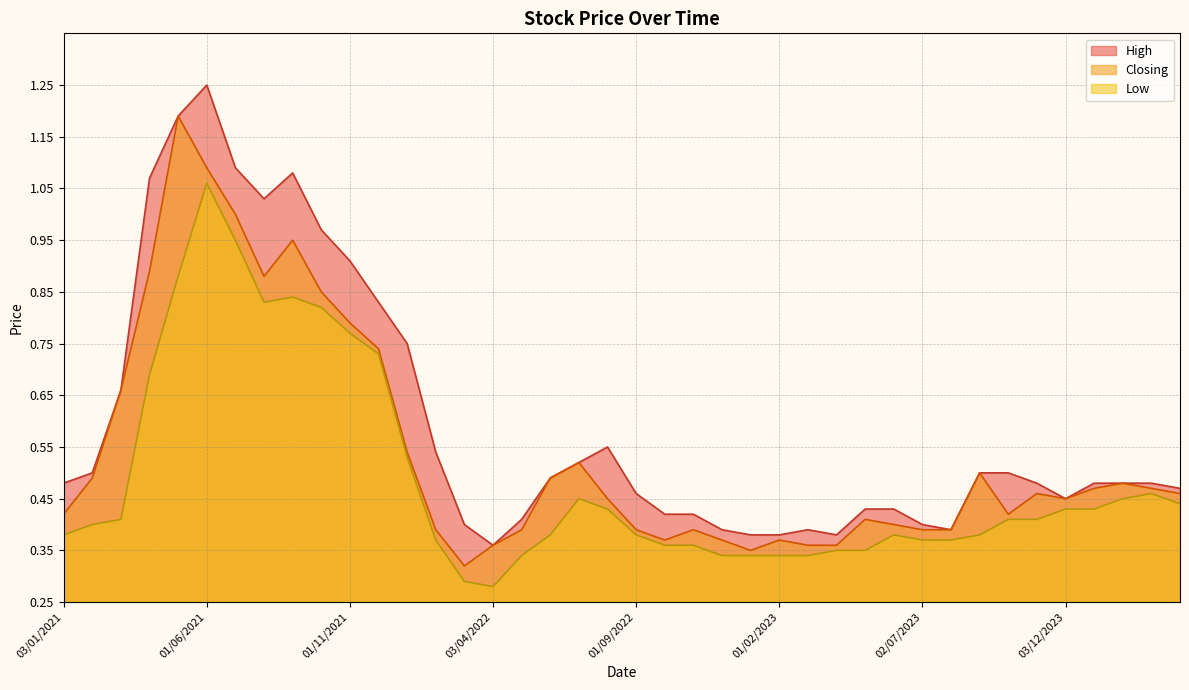

Reading right to left, extract all data points from this chart.

High: 03/01/2021=0.5	01/02/2021=0.5	01/03/2021=0.7	01/04/2021=1.1	02/05/2021=1.2	01/06/2021=1.2	01/07/2021=1.1	01/08/2021=1.0	01/09/2021=1.1	03/10/2021=1.0	01/11/2021=0.9	01/12/2021=0.8	02/01/2022=0.8	01/02/2022=0.5	01/03/2022=0.4	03/04/2022=0.4	08/05/2022=0.4	01/06/2022=0.5	03/07/2022=0.5	01/08/2022=0.6	01/09/2022=0.5	02/10/2022=0.4	01/11/2022=0.4	01/12/2022=0.4	02/01/2023=0.4	01/02/2023=0.4	01/03/2023=0.4	02/04/2023=0.4	01/05/2023=0.4	04/06/2023=0.4	02/07/2023=0.4	01/08/2023=0.4	03/09/2023=0.5	01/10/2023=0.5	01/11/2023=0.5	03/12/2023=0.5	02/01/2024=0.5	01/02/2024=0.5	03/03/2024=0.5	01/04/2024=0.5
Closing: 03/01/2021=0.4	01/02/2021=0.5	01/03/2021=0.7	01/04/2021=0.9	02/05/2021=1.2	01/06/2021=1.1	01/07/2021=1.0	01/08/2021=0.9	01/09/2021=0.9	03/10/2021=0.8	01/11/2021=0.8	01/12/2021=0.7	02/01/2022=0.5	01/02/2022=0.4	01/03/2022=0.3	03/04/2022=0.4	08/05/2022=0.4	01/06/2022=0.5	03/07/2022=0.5	01/08/2022=0.5	01/09/2022=0.4	02/10/2022=0.4	01/11/2022=0.4	01/12/2022=0.4	02/01/2023=0.3	01/02/2023=0.4	01/03/2023=0.4	02/04/2023=0.4	01/05/2023=0.4	04/06/2023=0.4	02/07/2023=0.4	01/08/2023=0.4	03/09/2023=0.5	01/10/2023=0.4	01/11/2023=0.5	03/12/2023=0.5	02/01/2024=0.5	01/02/2024=0.5	03/03/2024=0.5	01/04/2024=0.5
Low: 03/01/2021=0.4	01/02/2021=0.4	01/03/2021=0.4	01/04/2021=0.7	02/05/2021=0.9	01/06/2021=1.1	01/07/2021=0.9	01/08/2021=0.8	01/09/2021=0.8	03/10/2021=0.8	01/11/2021=0.8	01/12/2021=0.7	02/01/2022=0.5	01/02/2022=0.4	01/03/2022=0.3	03/04/2022=0.3	08/05/2022=0.3	01/06/2022=0.4	03/07/2022=0.5	01/08/2022=0.4	01/09/2022=0.4	02/10/2022=0.4	01/11/2022=0.4	01/12/2022=0.3	02/01/2023=0.3	01/02/2023=0.3	01/03/2023=0.3	02/04/2023=0.3	01/05/2023=0.3	04/06/2023=0.4	02/07/2023=0.4	01/08/2023=0.4	03/09/2023=0.4	01/10/2023=0.4	01/11/2023=0.4	03/12/2023=0.4	02/01/2024=0.4	01/02/2024=0.5	03/03/2024=0.5	01/04/2024=0.4